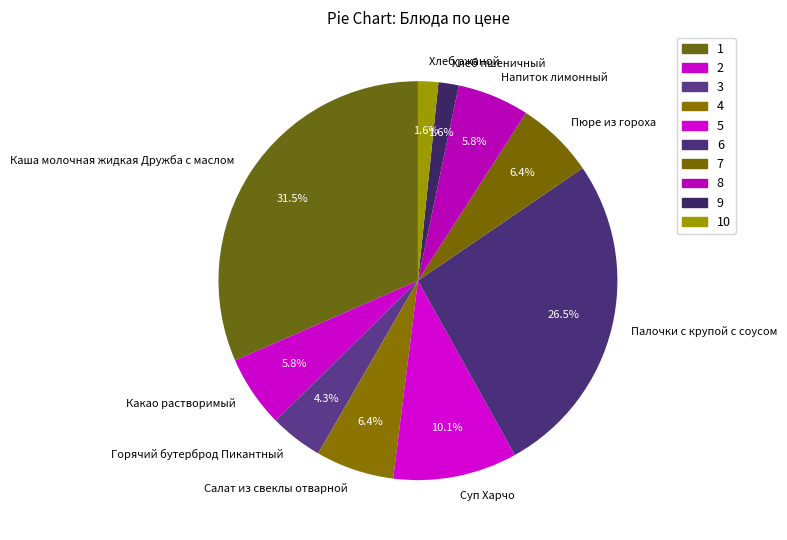

To the nearest percent, what is the difference between the Каша молочная жидкая Дружба с маслом and Какао растворимый slice percentages?

26%